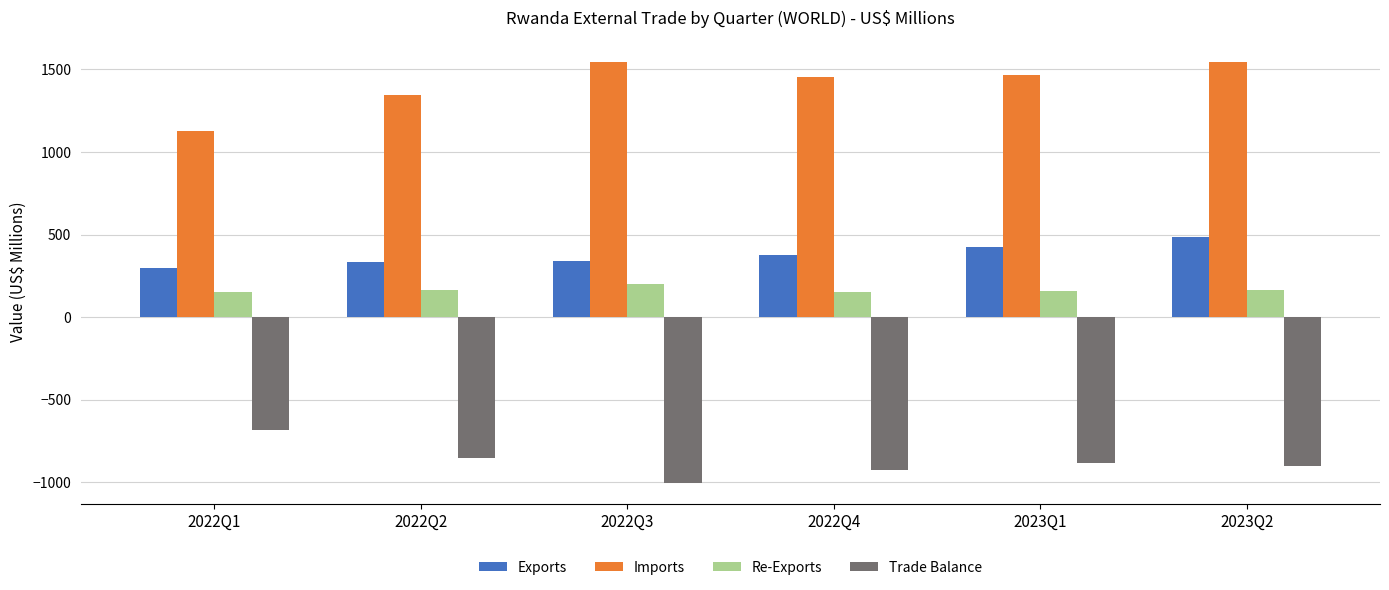

What is the maximum value shown in the chart?

1548.3